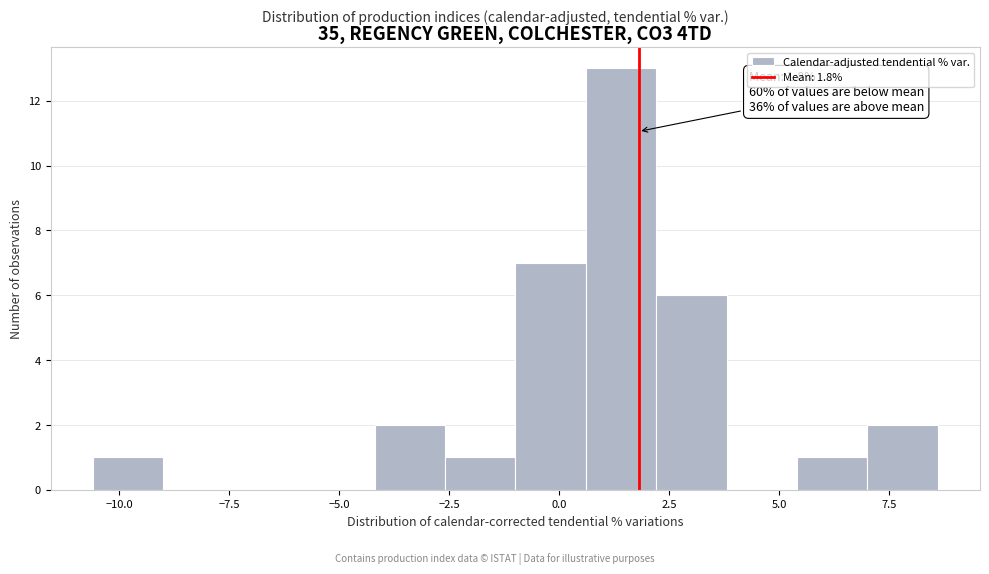

Read against the x-axis, roughly where is the centre of the tallest bar?

1.5